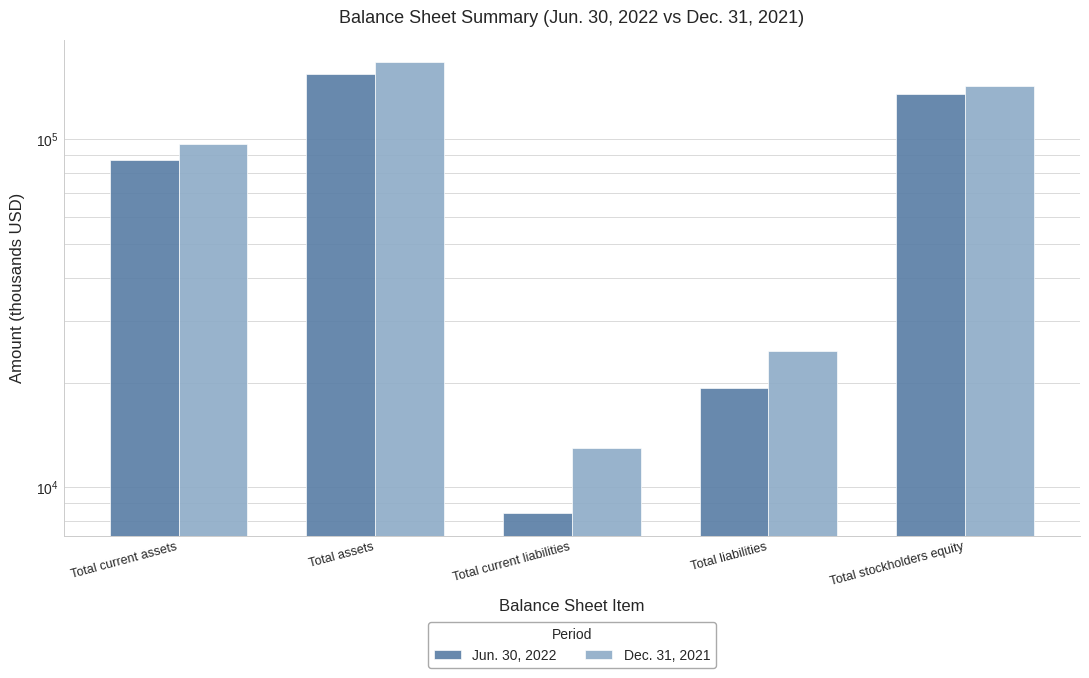

What is the label of the 1st bar from the left?

Total current assets